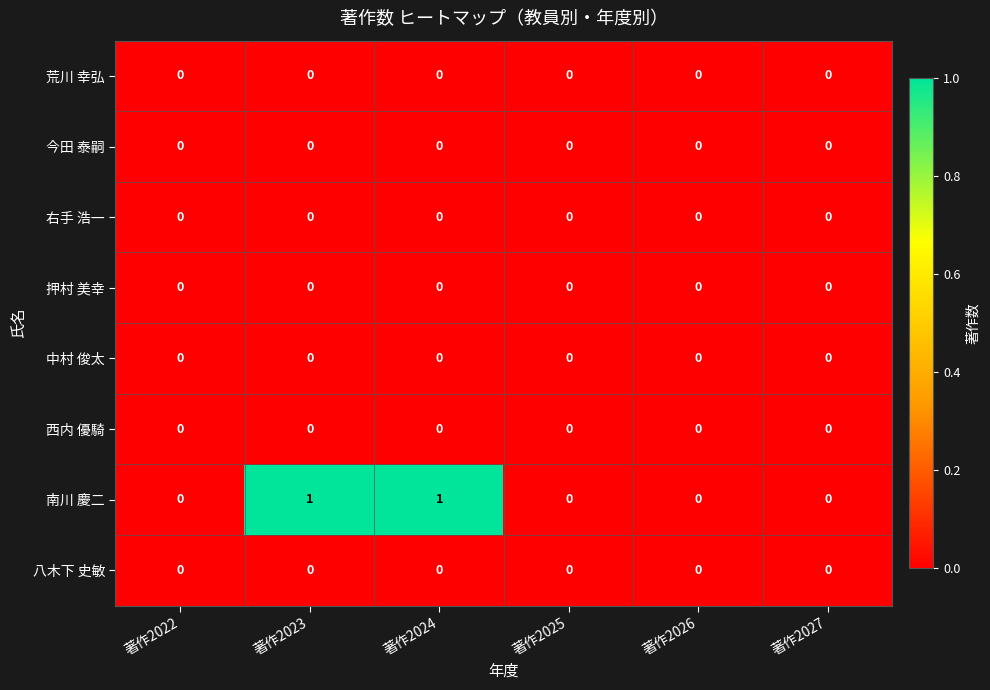

Is it true that 今田 泰嗣 equals 0 at 著作2024?

True